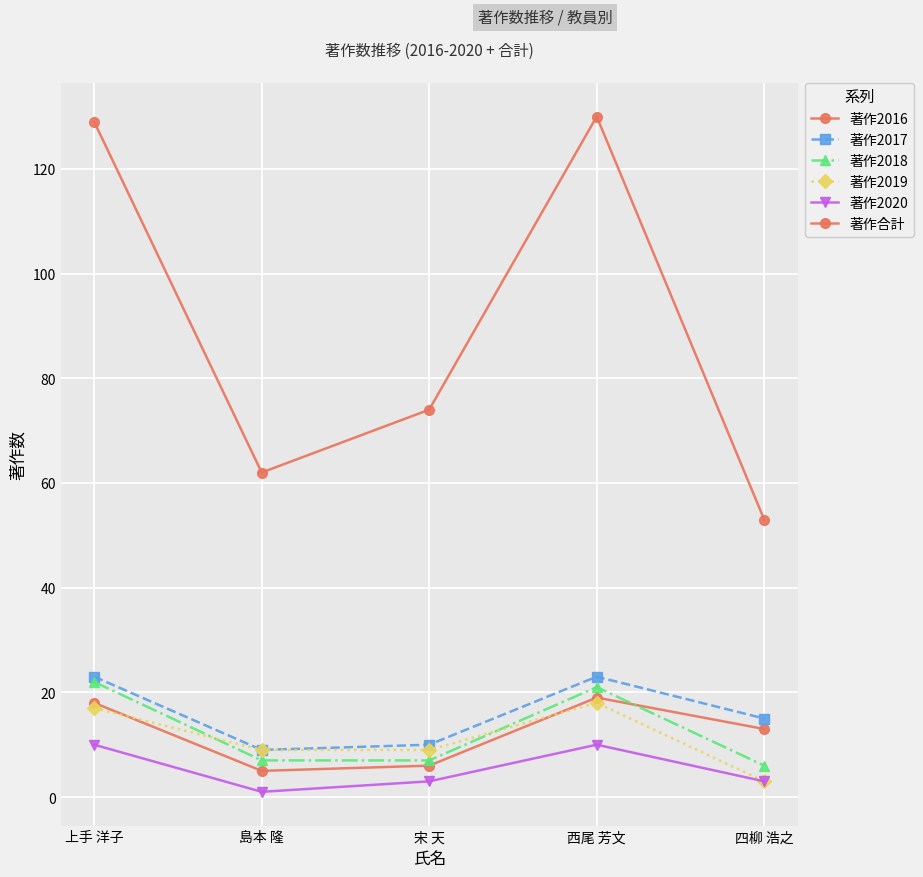

True or false: 著作2018 and 著作合計 cross at least once.

False